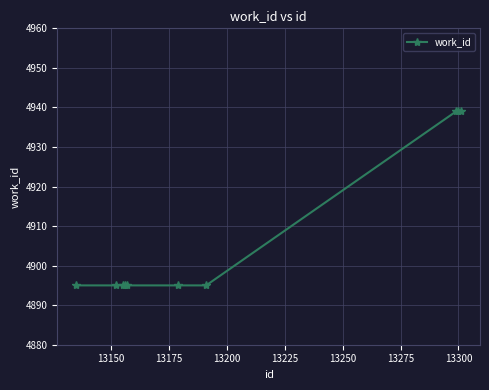

What is the greatest value displayed?

4939